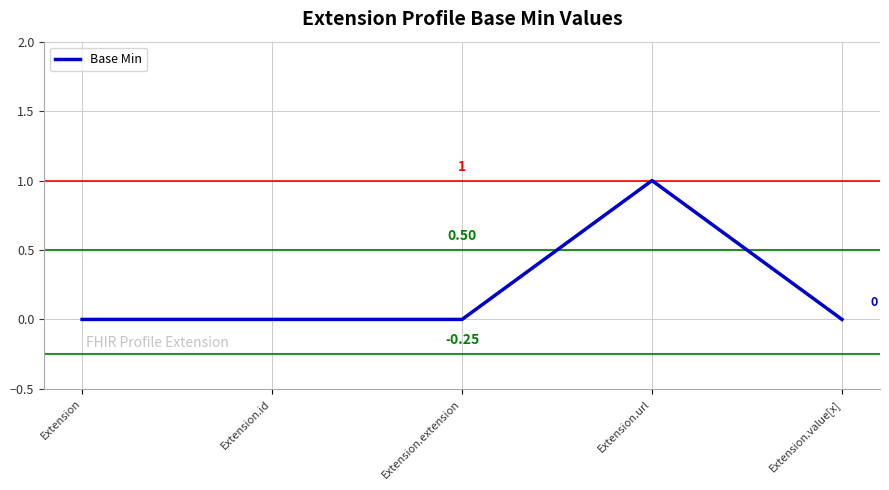

How many lines are shown in the chart?

1